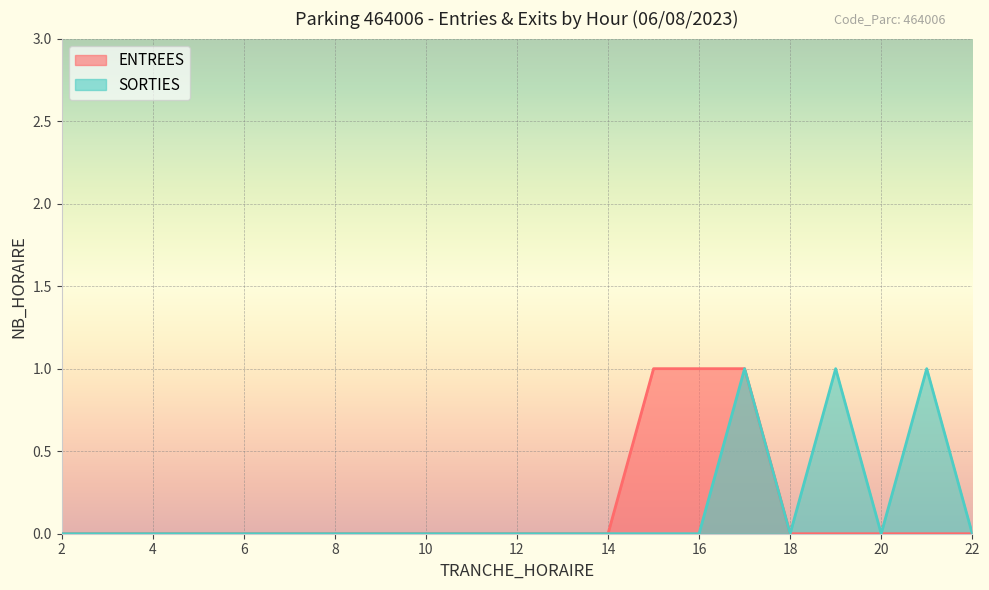

Where is SORTIES nearest to the value 0?

2